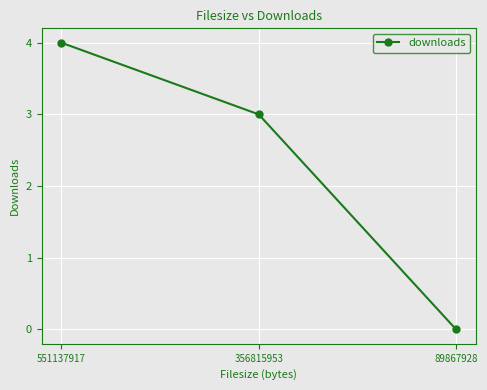

What value does the data have at 356815953?

3